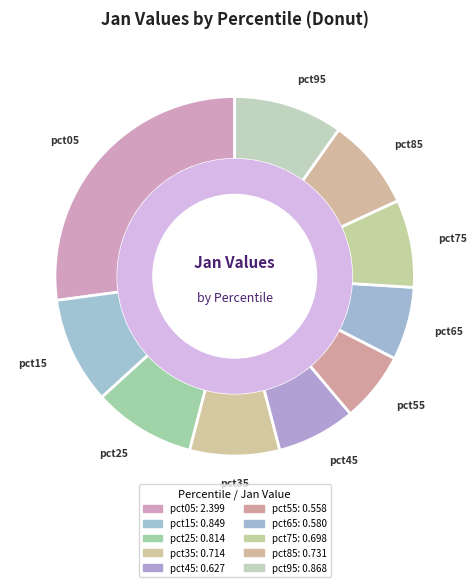

Does pct35 account for over 50% of the chart?

No